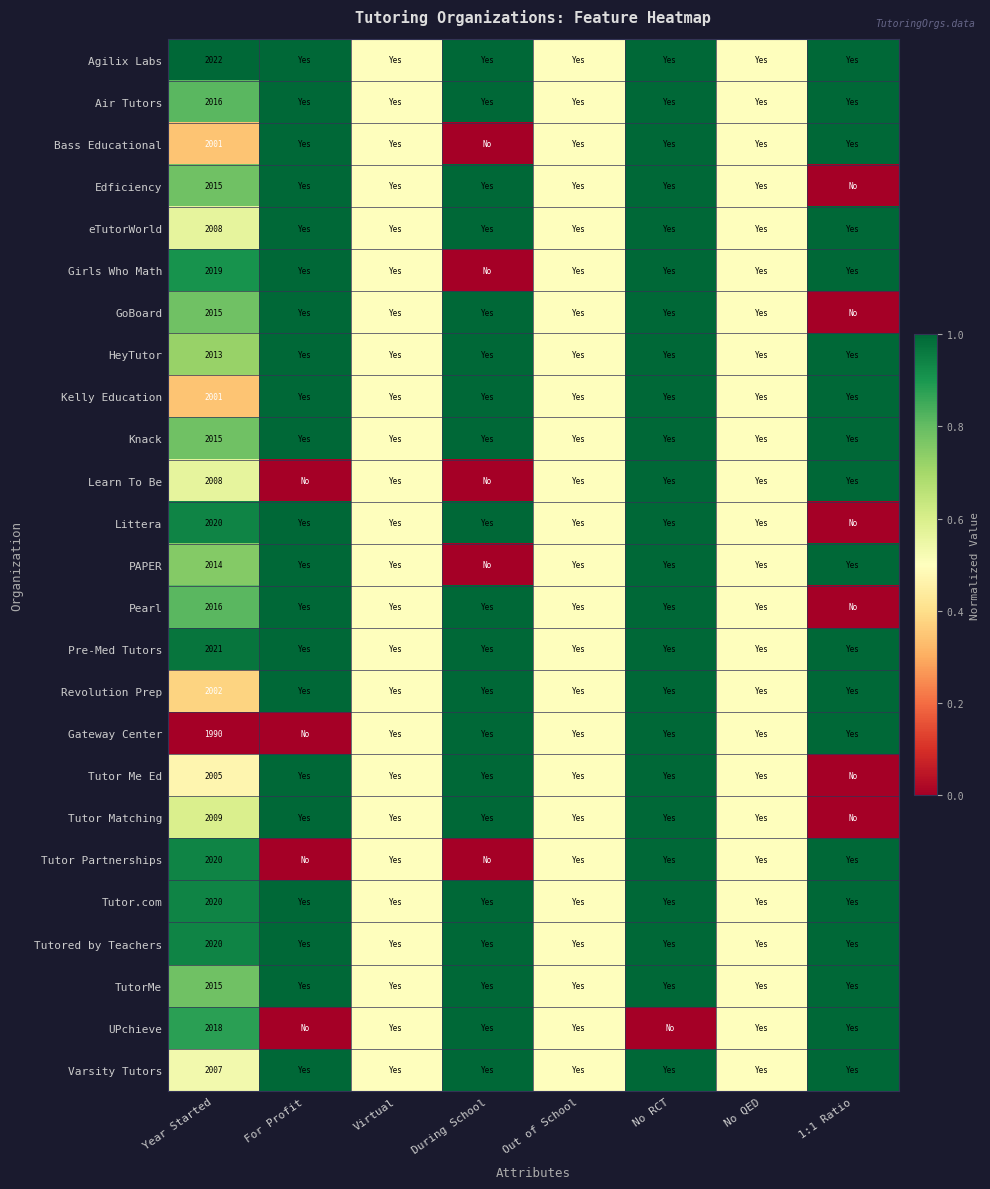

Is the value of Learn To Be at Year Started greater than the value of Girls Who Math at Year Started?

No